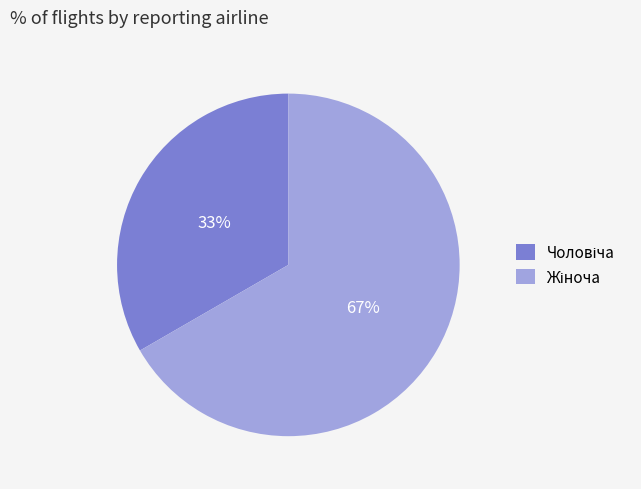

How many segments does this pie chart have?

2